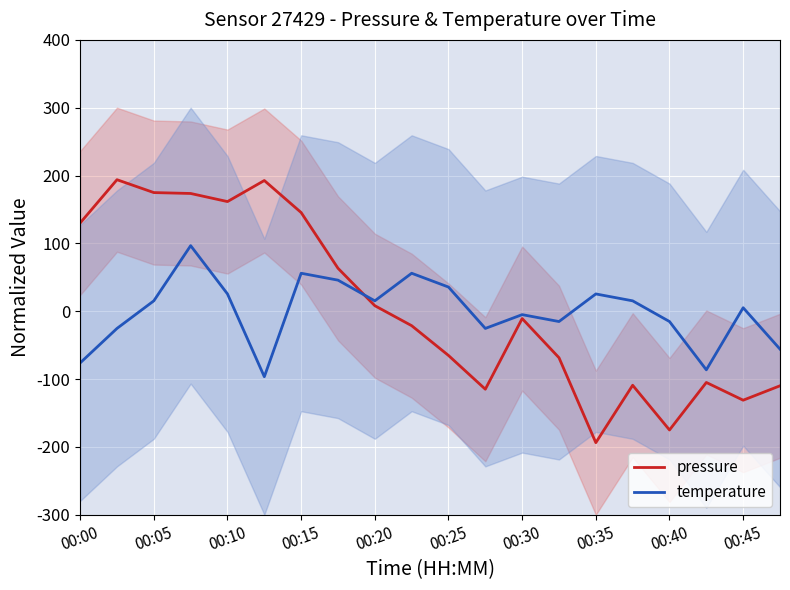

Is it true that pressure equals -87.7 at 00:25?

False